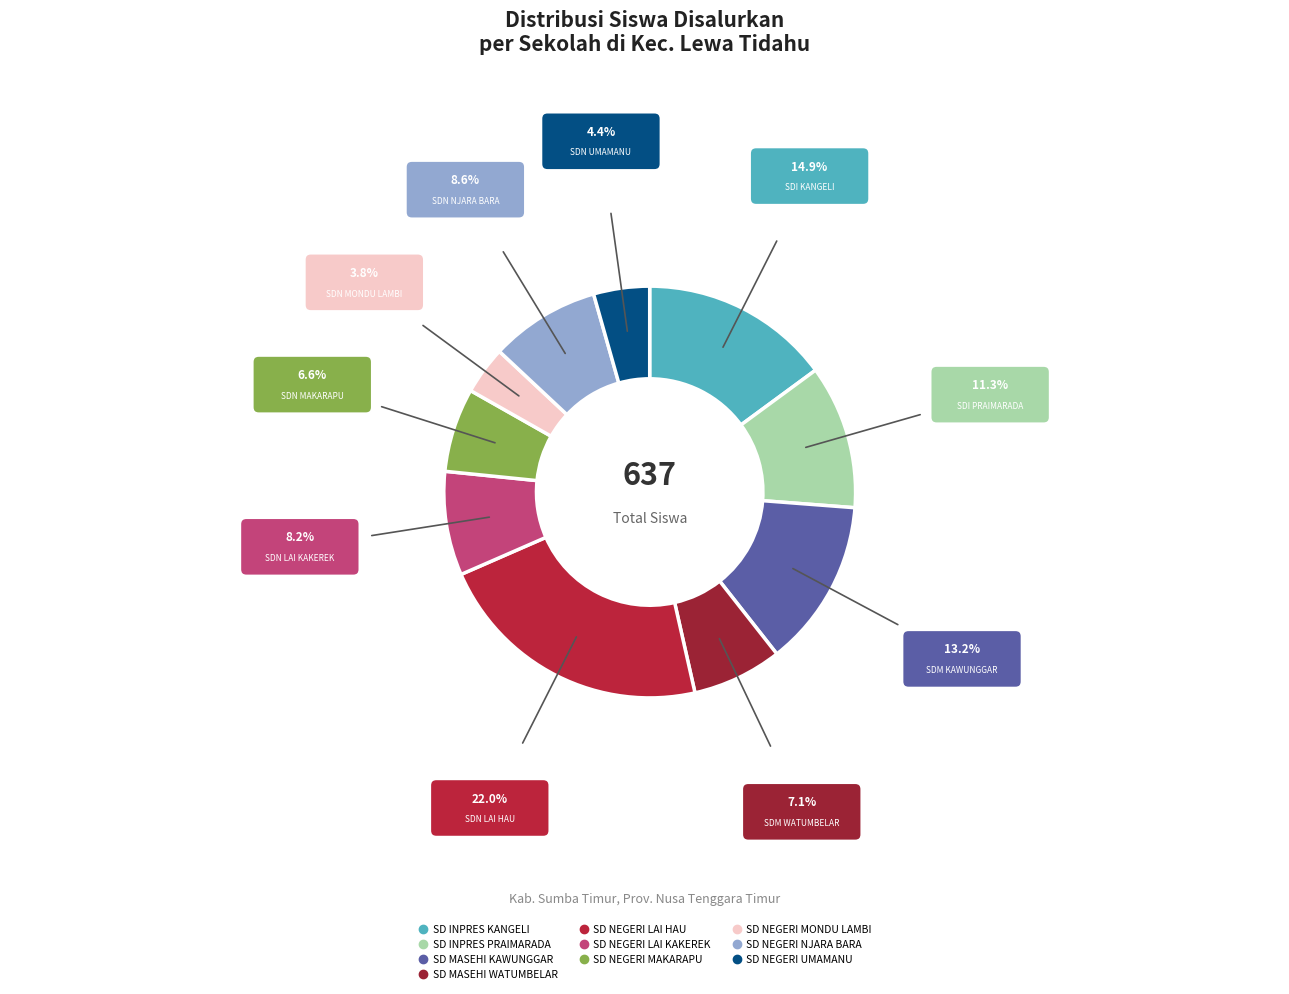

To the nearest percent, what is the difference between the SD NEGERI UMAMANU and SD NEGERI MONDU LAMBI slice percentages?

1%